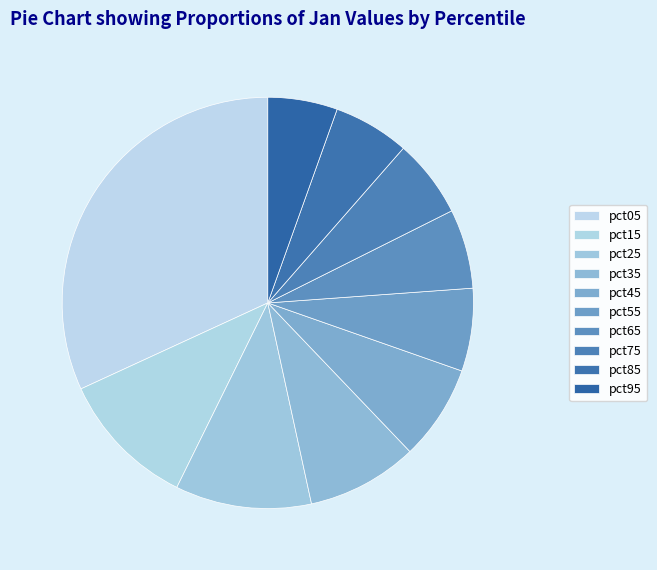

The pct15 slice represents 2% of the pie. True or false?

False